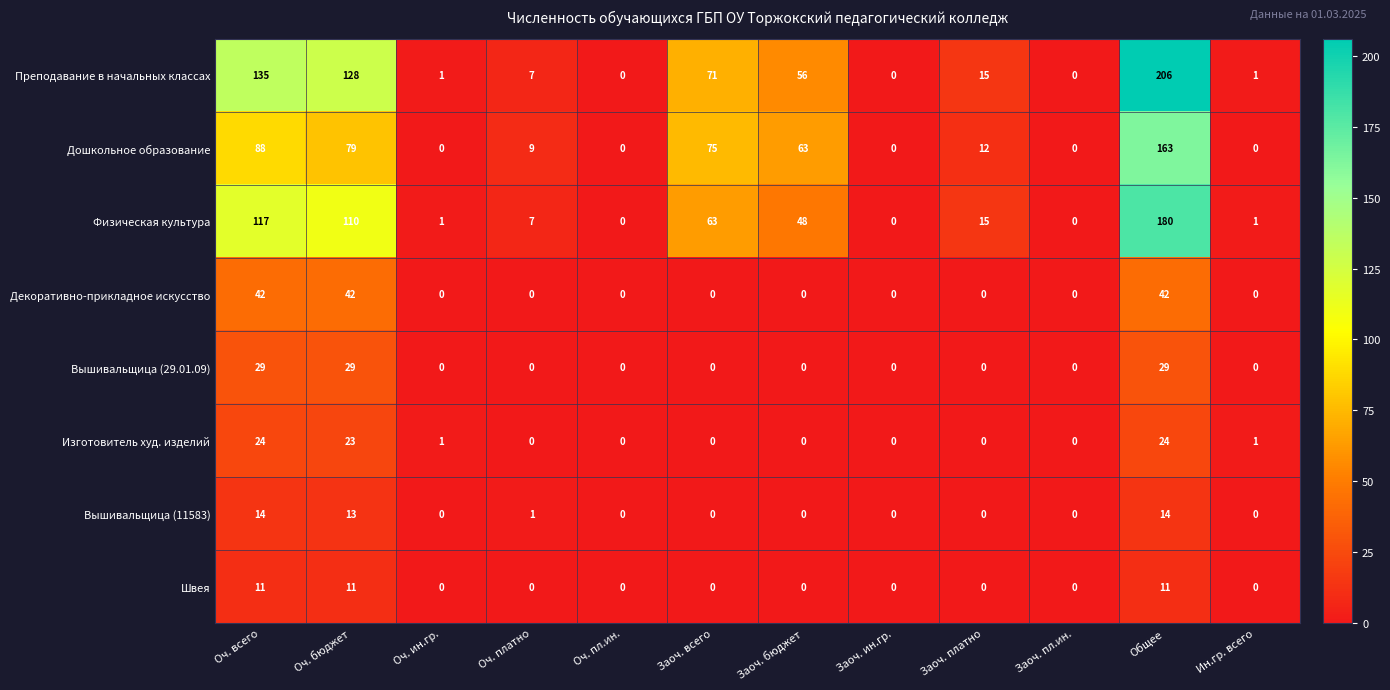

List the series in order of their peak value, lowest first.

Швея, Вышивальщица (11583), Изготовитель худ. изделий, Вышивальщица (29.01.09), Декоративно-прикладное искусство, Дошкольное образование, Физическая культура, Преподавание в начальных классах